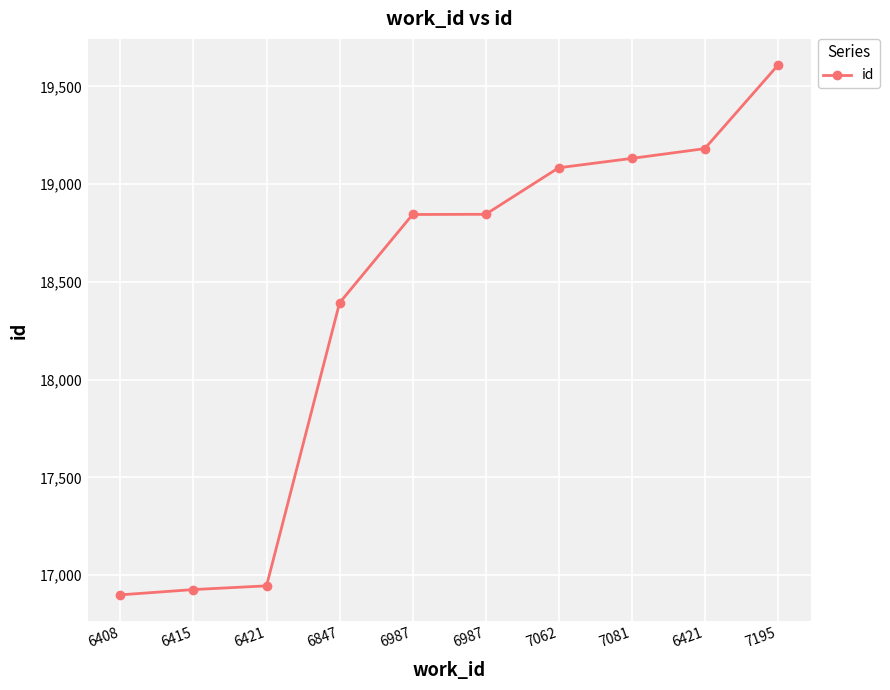

Is it true that the value at 6987 is 18846?

True